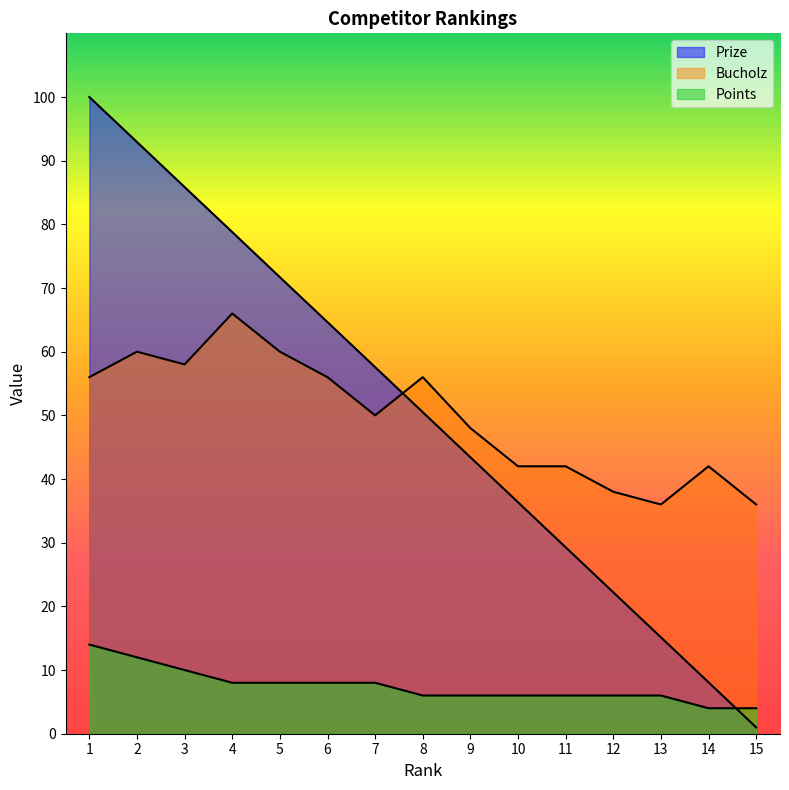

True or false: Prize and Bucholz cross at least once.

True